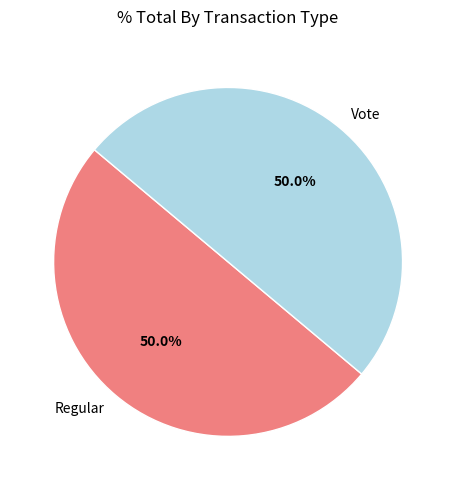

The Regular slice represents 50% of the pie. True or false?

True